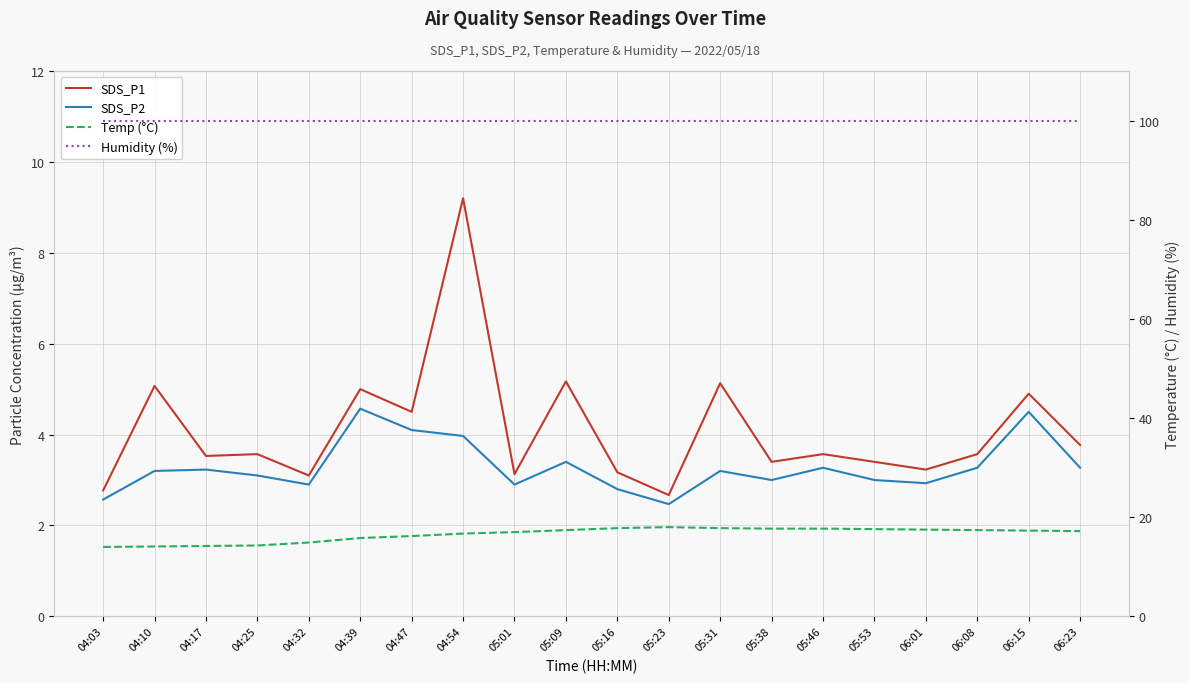

Reading left to right, transcribe all the data shown in this chart.

SDS_P1: 04:03=2.8	04:10=5.1	04:17=3.5	04:25=3.6	04:32=3.1	04:39=5.0	04:47=4.5	04:54=9.2	05:01=3.1	05:09=5.2	05:16=3.2	05:23=2.7	05:31=5.1	05:38=3.4	05:46=3.6	05:53=3.4	06:01=3.2	06:08=3.6	06:15=4.9	06:23=3.8
SDS_P2: 04:03=2.6	04:10=3.2	04:17=3.2	04:25=3.1	04:32=2.9	04:39=4.6	04:47=4.1	04:54=4.0	05:01=2.9	05:09=3.4	05:16=2.8	05:23=2.5	05:31=3.2	05:38=3.0	05:46=3.3	05:53=3.0	06:01=2.9	06:08=3.3	06:15=4.5	06:23=3.3
Temp (°C): 04:03=14.0	04:10=14.1	04:17=14.2	04:25=14.3	04:32=14.9	04:39=15.8	04:47=16.2	04:54=16.7	05:01=17.0	05:09=17.4	05:16=17.8	05:23=18.0	05:31=17.8	05:38=17.7	05:46=17.7	05:53=17.6	06:01=17.5	06:08=17.4	06:15=17.3	06:23=17.2
Humidity (%): 04:03=99.9	04:10=99.9	04:17=99.9	04:25=99.9	04:32=99.9	04:39=99.9	04:47=99.9	04:54=99.9	05:01=99.9	05:09=99.9	05:16=99.9	05:23=99.9	05:31=99.9	05:38=99.9	05:46=99.9	05:53=99.9	06:01=99.9	06:08=99.9	06:15=99.9	06:23=99.9